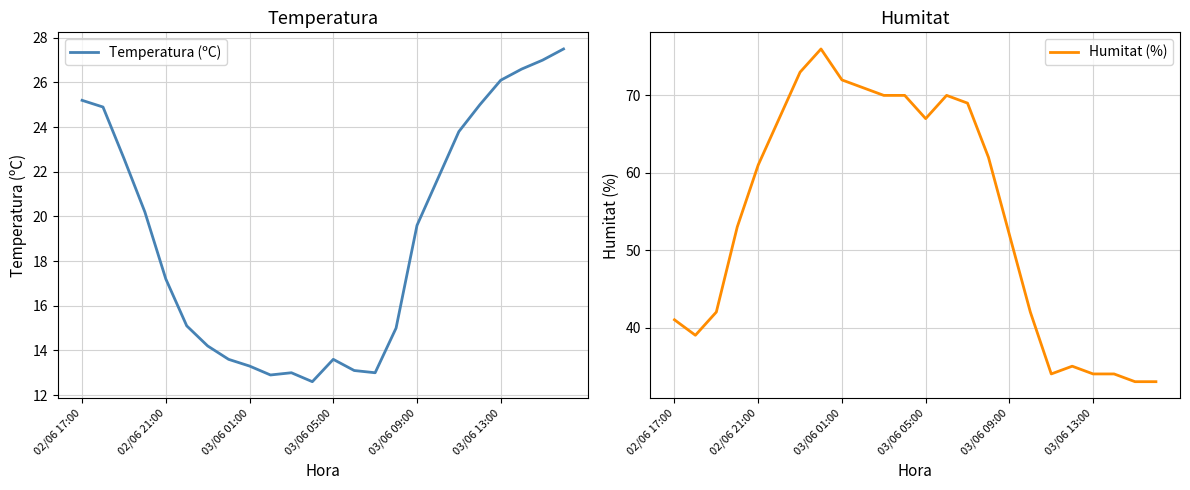

At which label does Temperatura (ºC) first exceed 19?

02/06 17:00